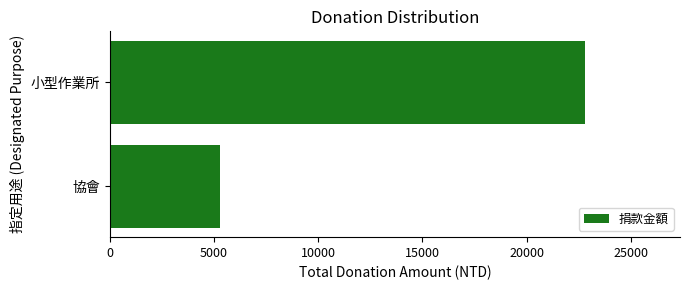

The value at 小型作業所 is 30427. True or false?

False